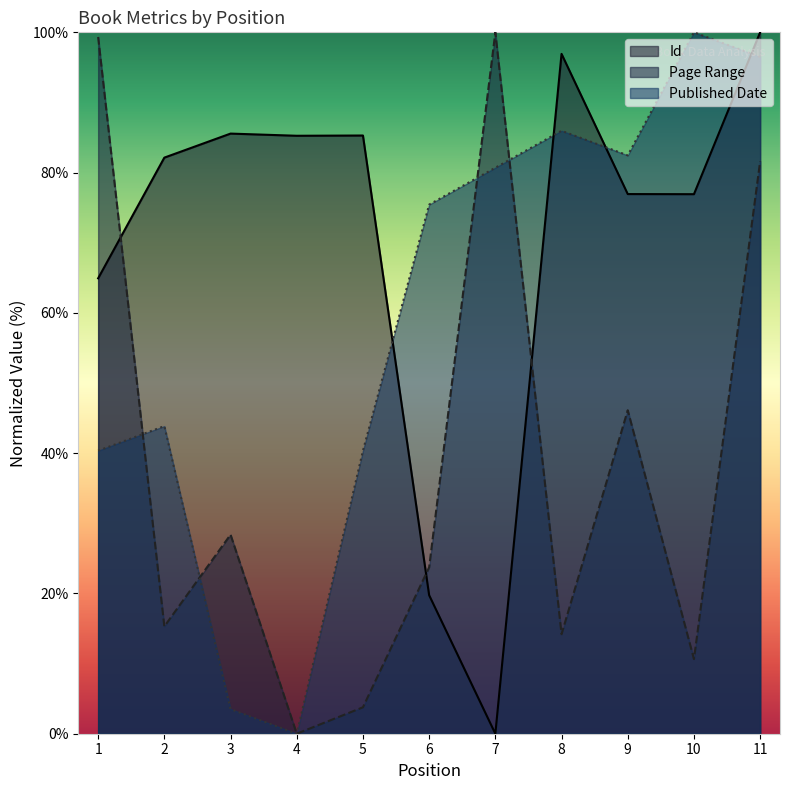

Which series has the widest spread of values?

Id